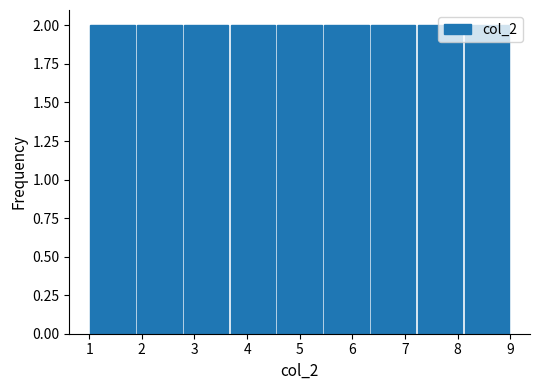

Reading left to right, transcribe this chart: for each bar, give the range it covers on the x-axis and its height. Neither the bar edges nor the heights are printed on the chart, so give them approximately, as read against the axes.

1.0 to 1.9: 2
1.9 to 2.8: 2
2.8 to 3.7: 2
3.7 to 4.6: 2
4.6 to 5.4: 2
5.4 to 6.3: 2
6.3 to 7.2: 2
7.2 to 8.1: 2
8.1 to 9.0: 2